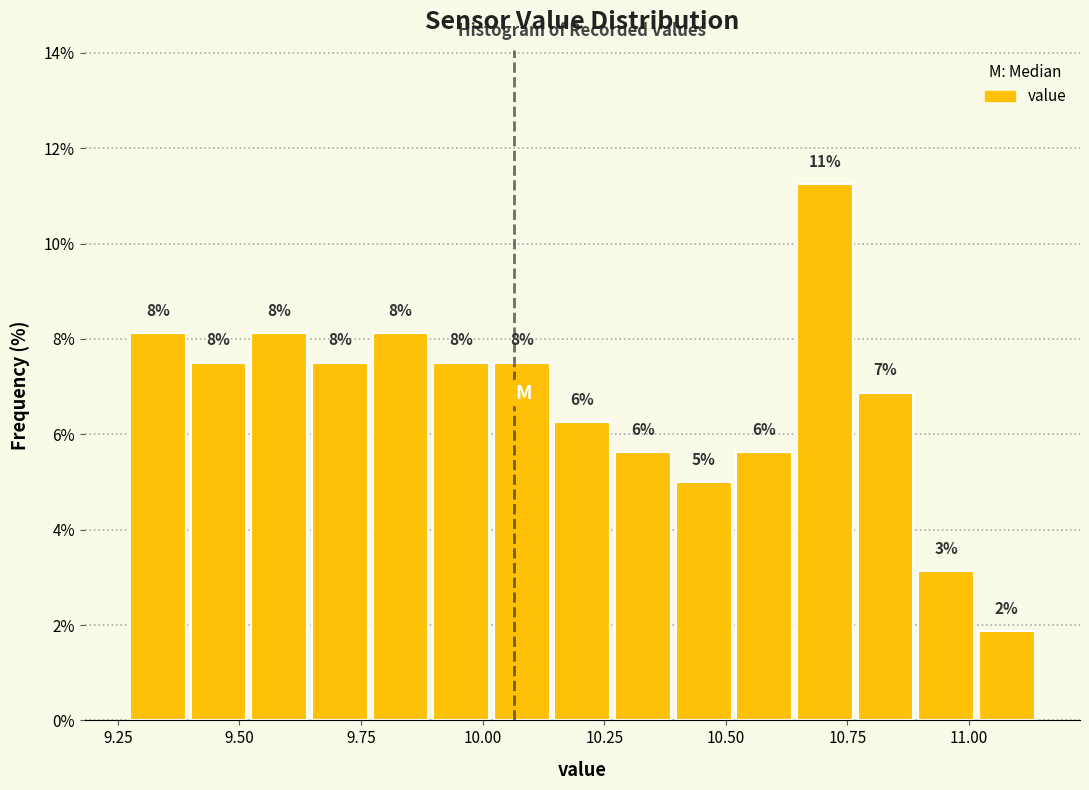

Around what value on the x-axis is the tallest bar? Give the approximate position of its centre, as read against the axis.

10.70